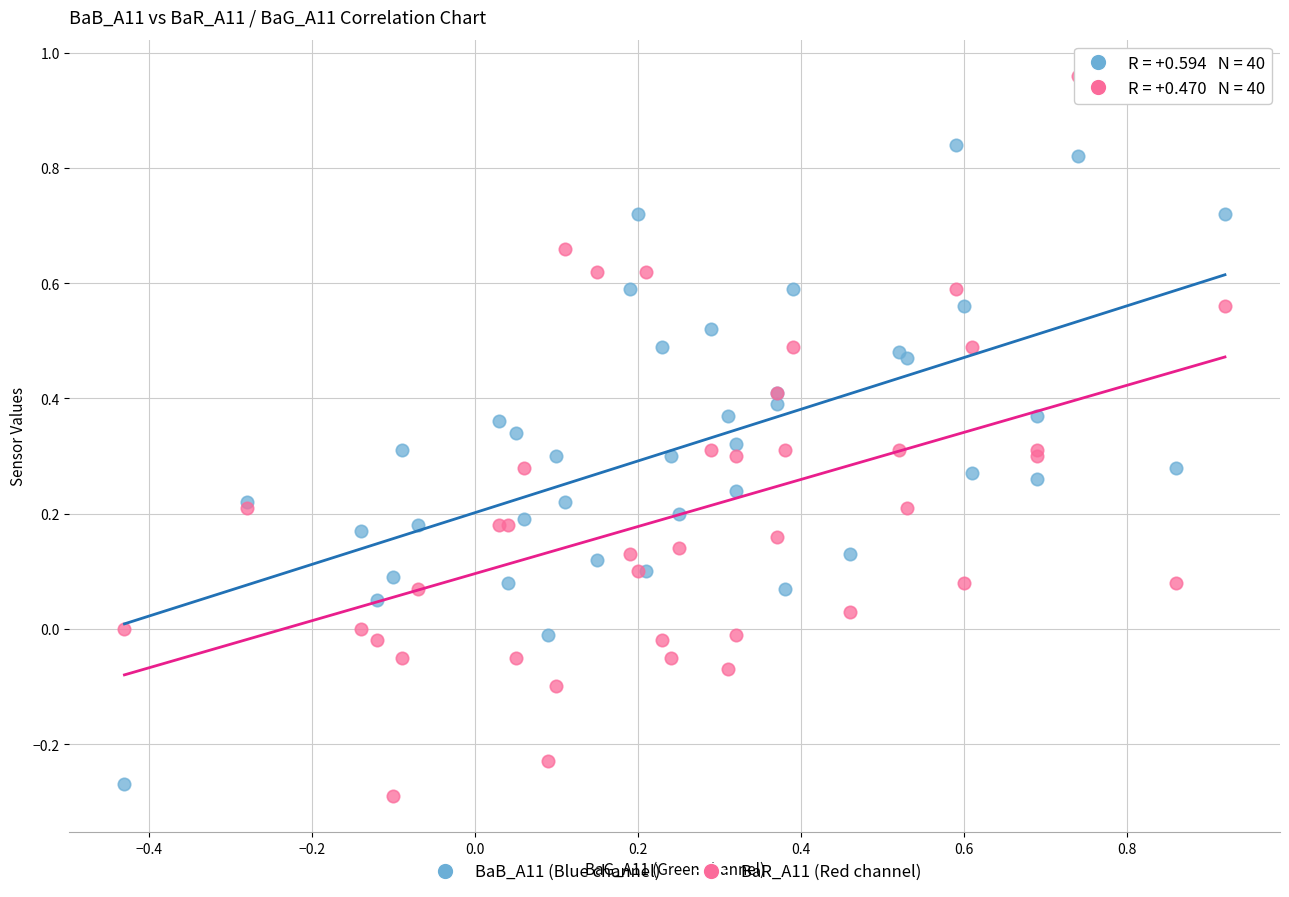

Which series has the widest spread of Y values?

BaR_A11 (Red channel)